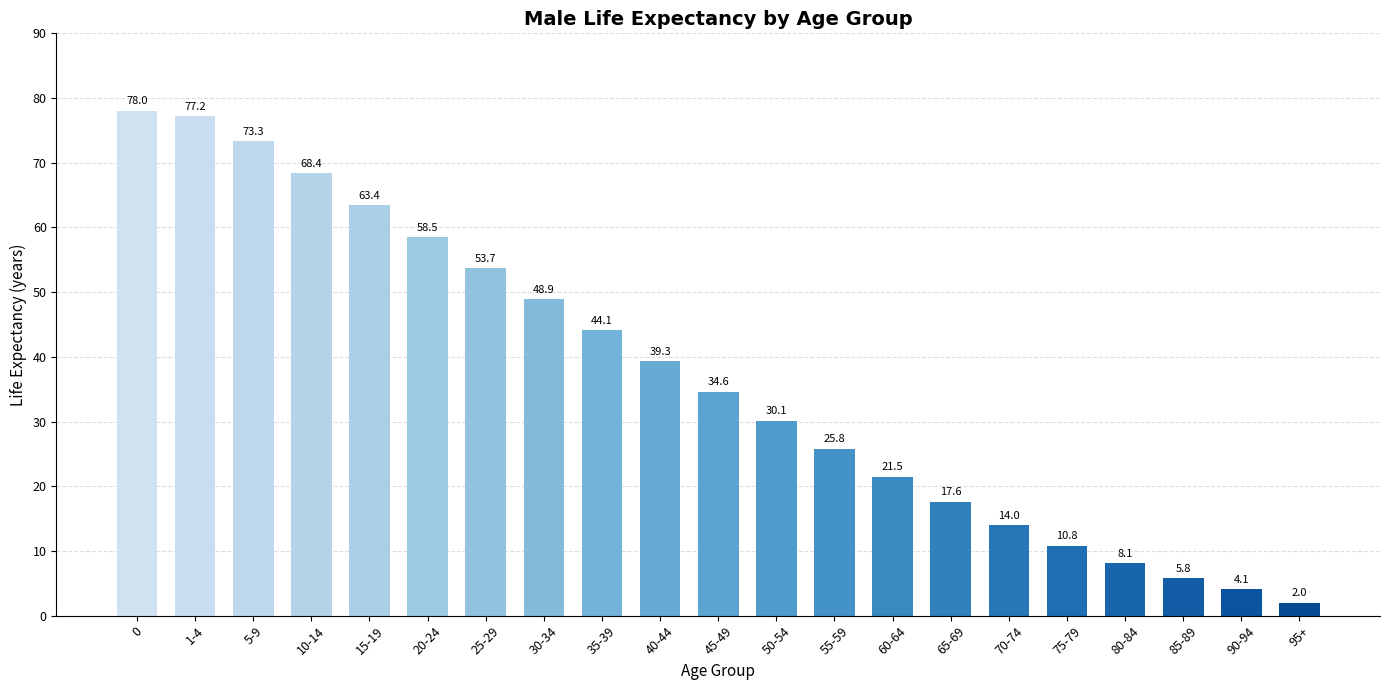

What is the difference between the maximum and minimum values?

76.0